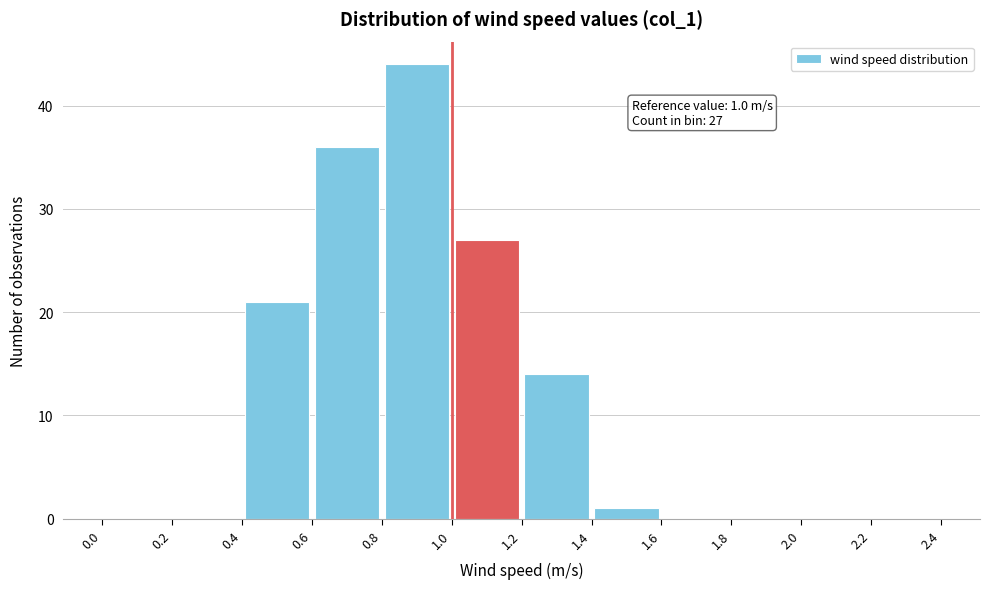

Which range on the x-axis has the tallest bar?

0.8 to 1.0